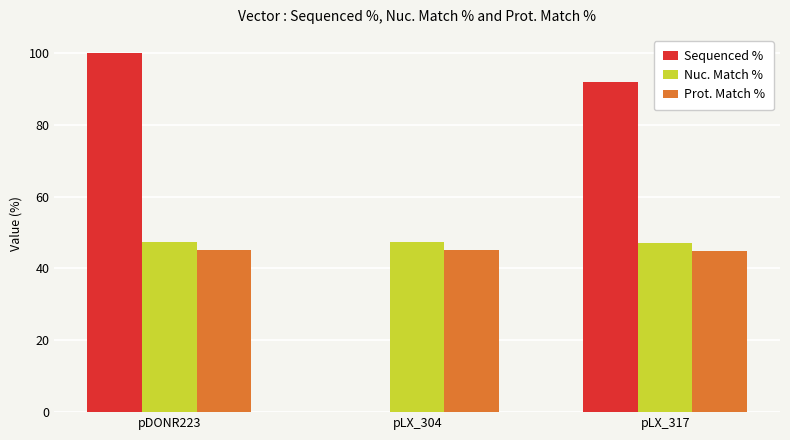

Which series has the largest total across all categories?

Sequenced %